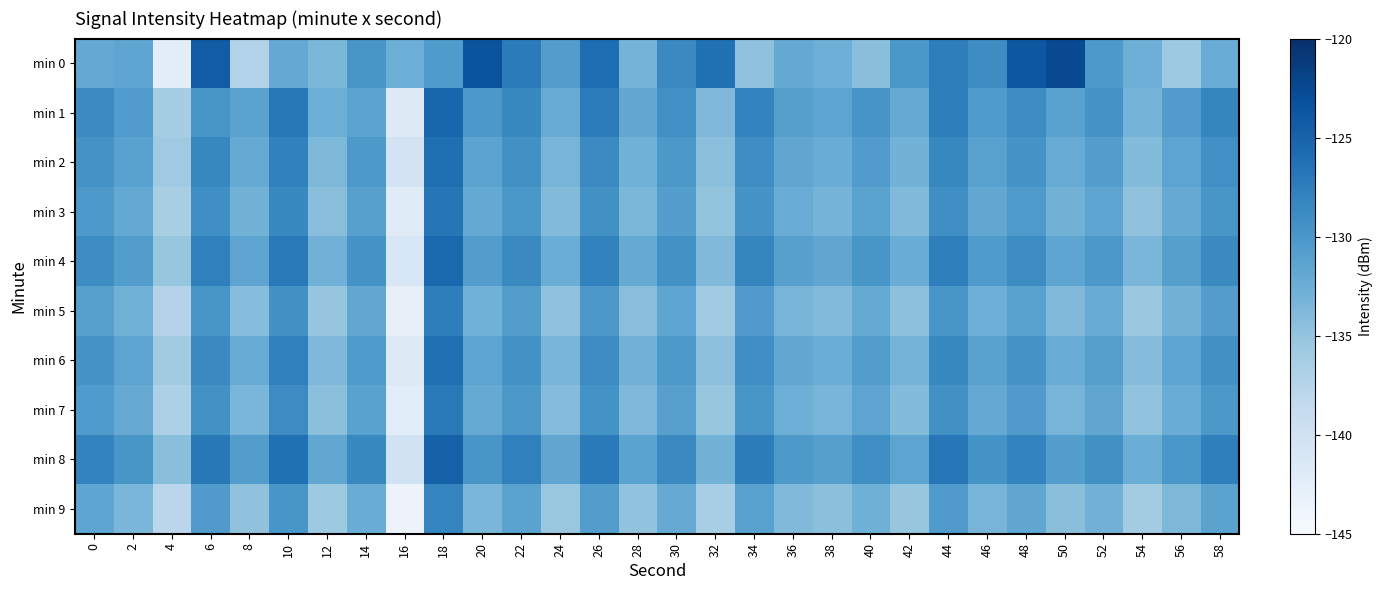

What is the spread (max minus min) of values at 32?

10.1